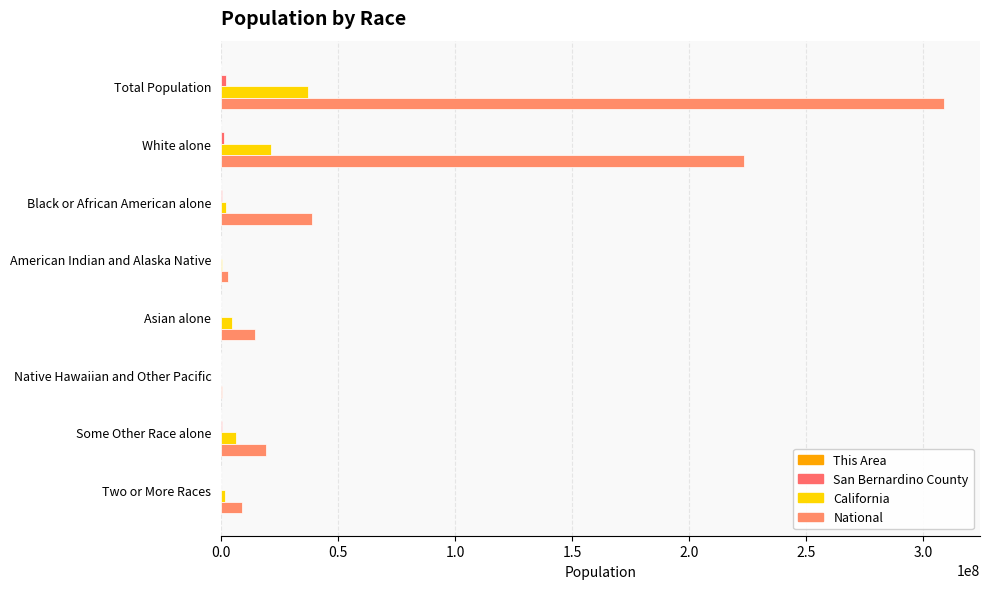

Reading left to right, what are all the values shown in this chart?

This Area: 5920	4639	320	48	307	8	425	173
San Bernardino County: 2035210	1153161	181862	22689	128603	6870	439661	102364
California: 37253956	21453934	2299072	362801	4861007	144386	6317372	1815384
National: 308745538	223553265	38929319	2932248	14674252	540013	19107368	9009073